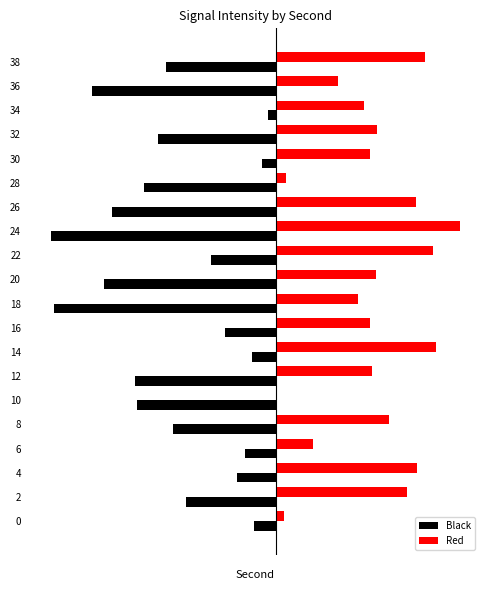

What are all the series names shown in the legend?

Black, Red